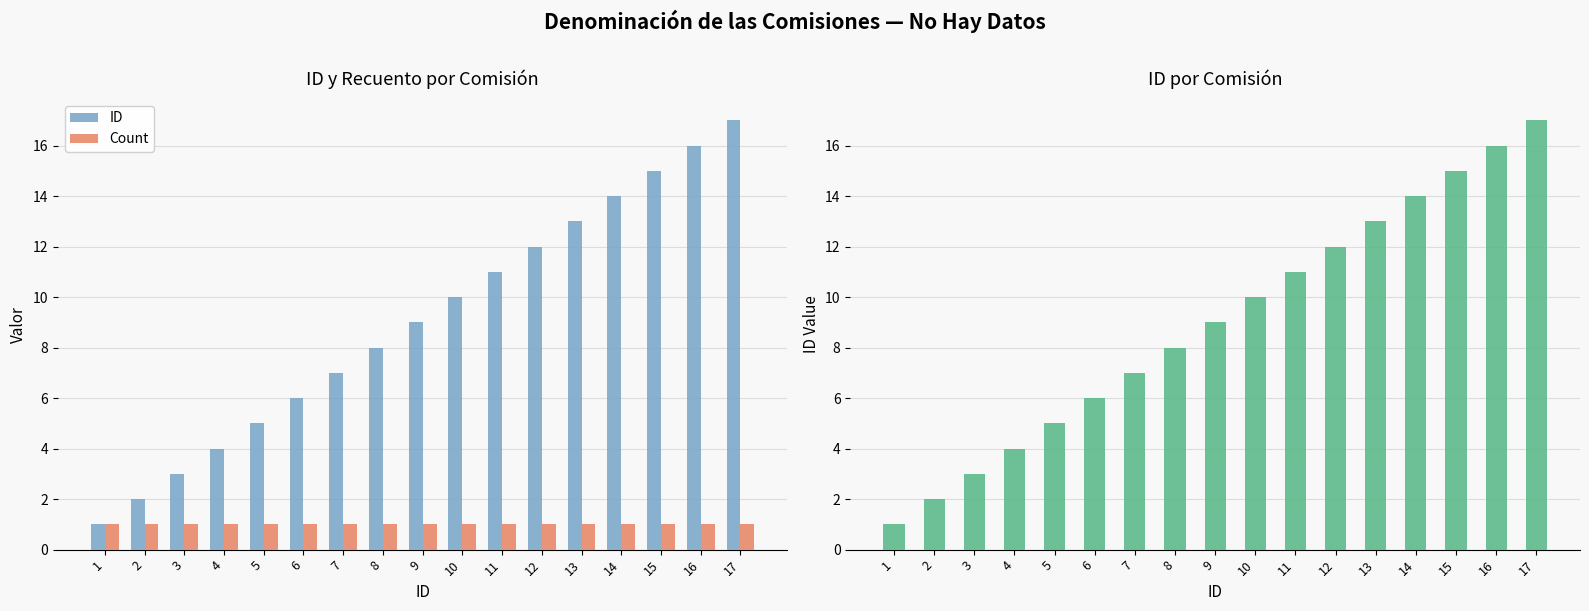

At which label is ID closest to 9?

9